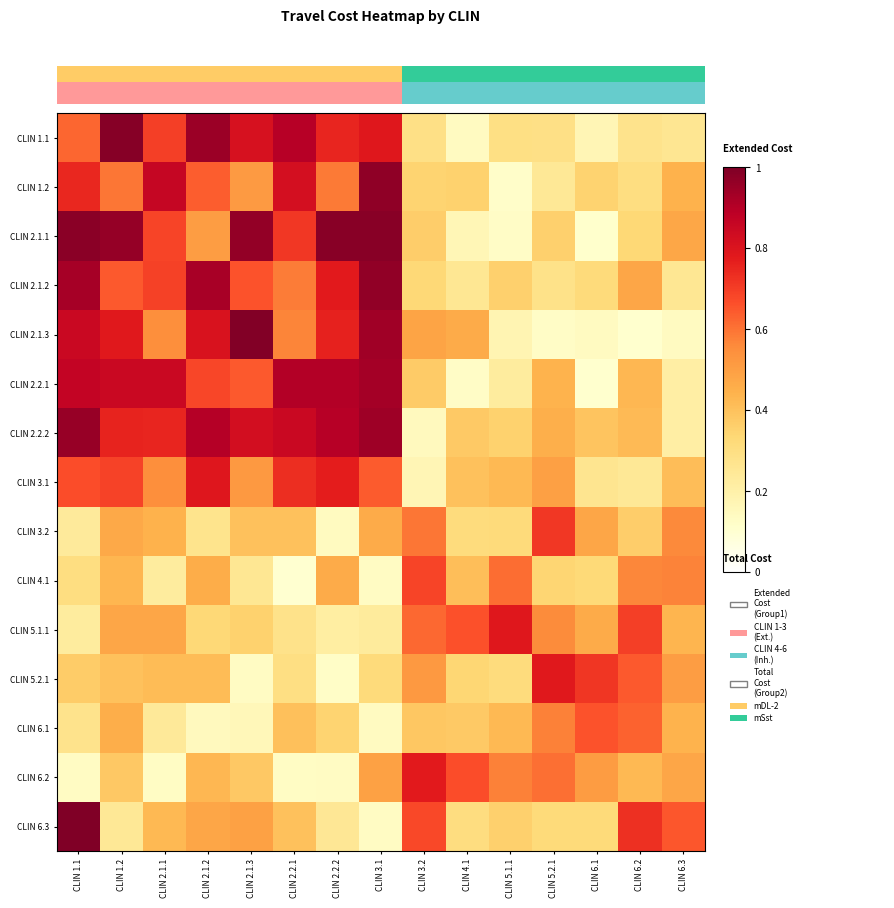

At which category does the chart reach its peak across all series?

CLIN 1.1